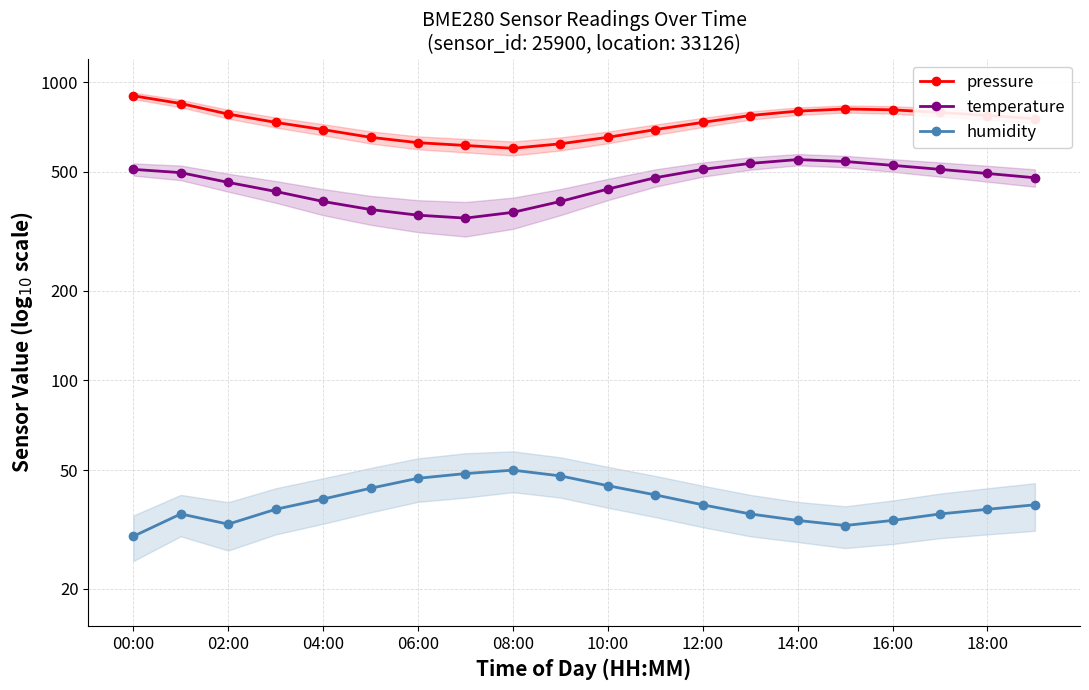

What is the label of the 1st point from the right?

19